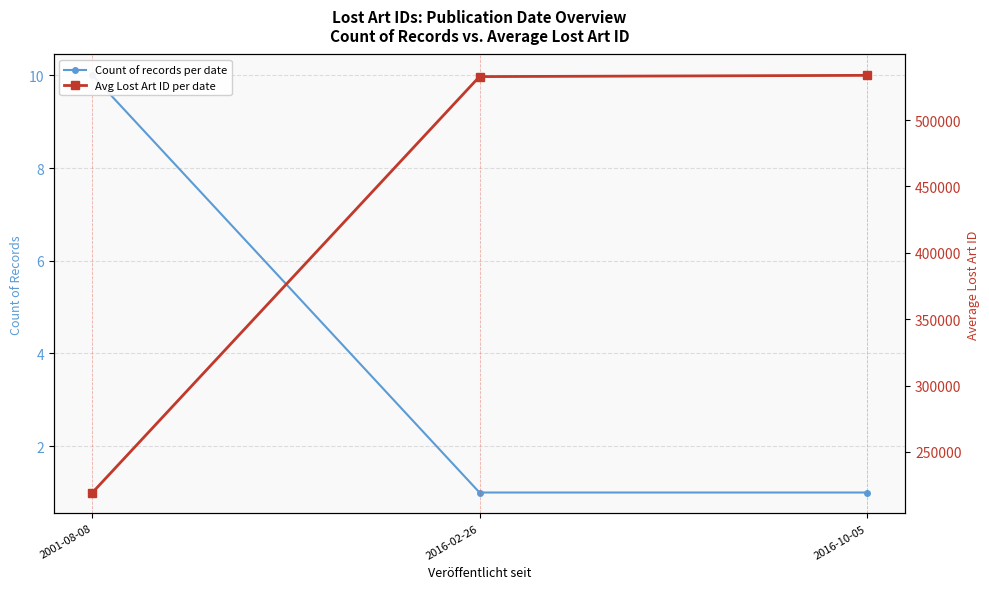

What is the sum of the Avg Lost Art ID per date values at 2016-02-26 and 2001-08-08?

752210